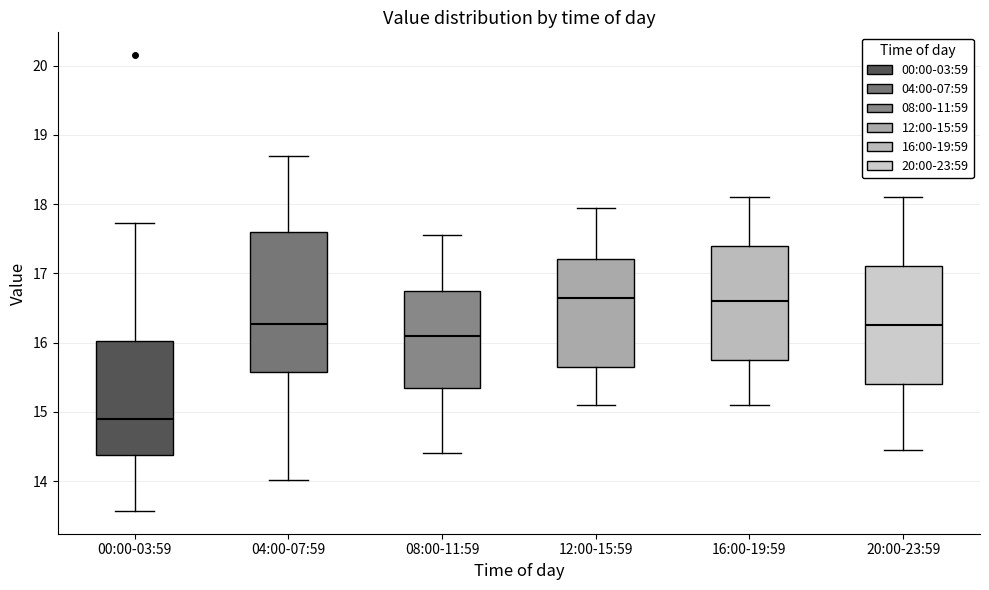

Reading left to right, read every box against the y-axis: the position of its median line, the range the box covers, and the ends of its whiskers. The values are not printed on the chart, so give them approximately, as read against the axis.

00:00-03:59: median 14.9, box 14.4 to 16.0, whiskers 13.6 to 17.7
04:00-07:59: median 16.3, box 15.6 to 17.6, whiskers 14.0 to 18.7
08:00-11:59: median 16.1, box 15.4 to 16.8, whiskers 14.4 to 17.6
12:00-15:59: median 16.7, box 15.7 to 17.2, whiskers 15.1 to 18.0
16:00-19:59: median 16.6, box 15.8 to 17.4, whiskers 15.1 to 18.1
20:00-23:59: median 16.3, box 15.4 to 17.1, whiskers 14.5 to 18.1